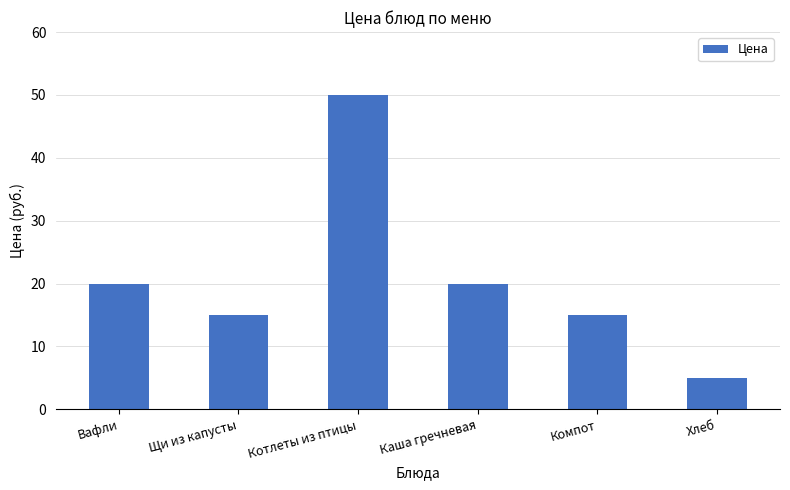

What is the label of the 5th bar from the left?

Компот